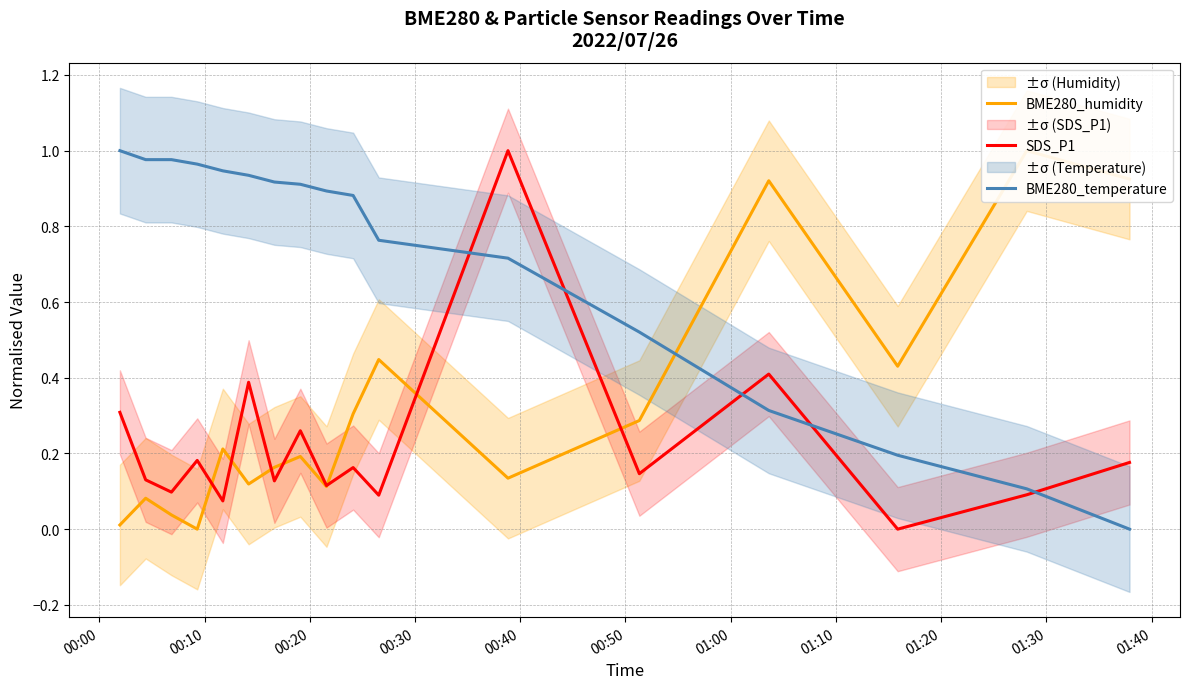

Which series has the widest spread of values?

SDS_P1